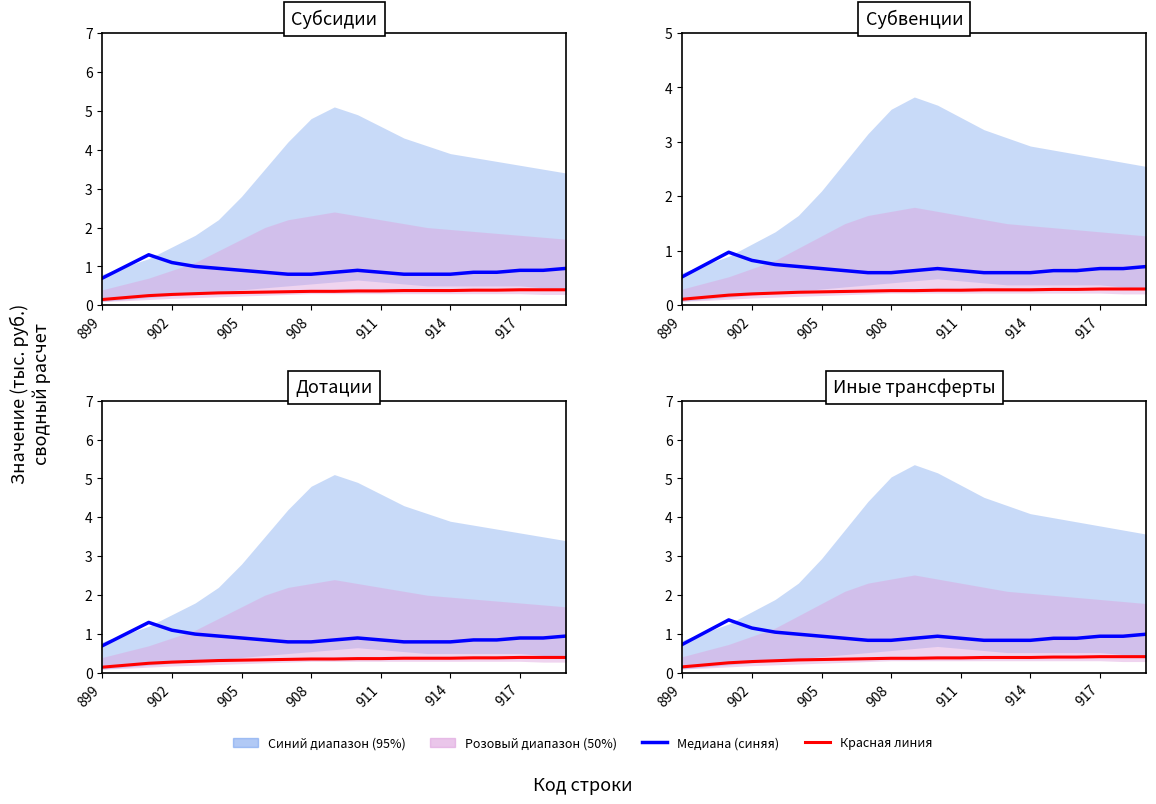

Which category has the lowest value in the Красная линия series?

899